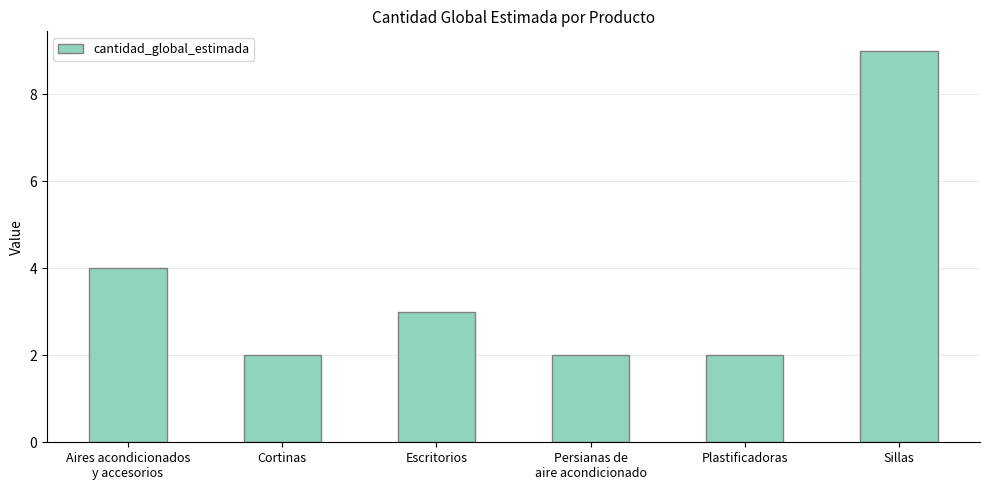

What is the difference between the values at Escritorios and Aires acondicionados
y accesorios?

1